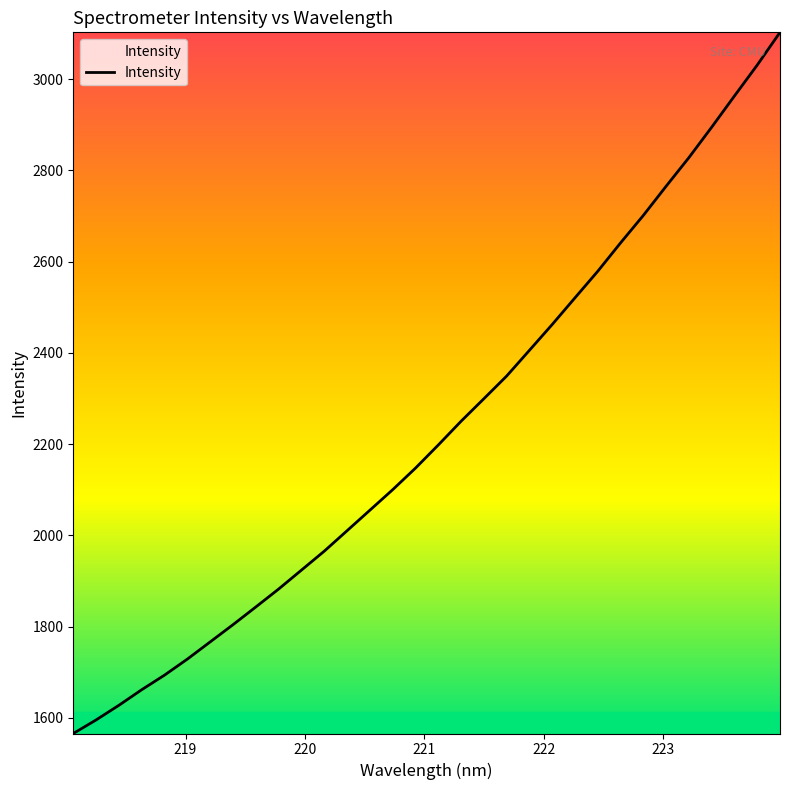

What is the greatest value displayed?

3102.9